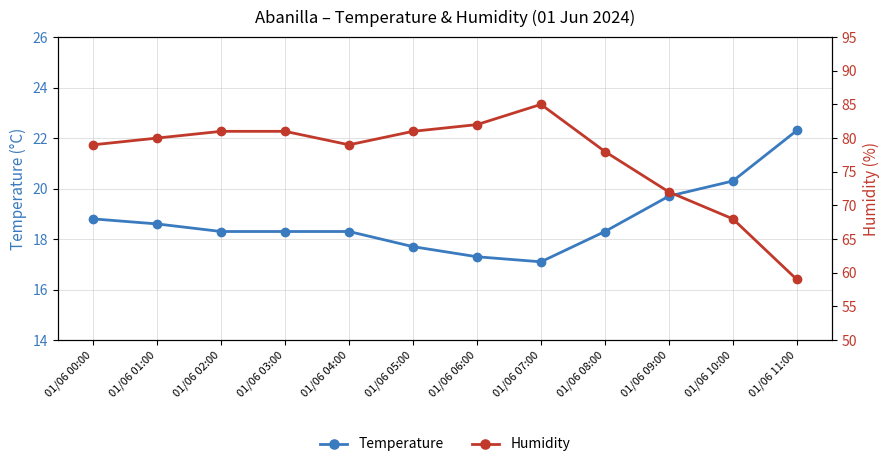

Reading right to left, list all the values displayed in this chart.

Temperature: 01/06 11:00=22.3	01/06 10:00=20.3	01/06 09:00=19.7	01/06 08:00=18.3	01/06 07:00=17.1	01/06 06:00=17.3	01/06 05:00=17.7	01/06 04:00=18.3	01/06 03:00=18.3	01/06 02:00=18.3	01/06 01:00=18.6	01/06 00:00=18.8
Humidity: 01/06 11:00=59.0	01/06 10:00=68.0	01/06 09:00=72.0	01/06 08:00=78.0	01/06 07:00=85.0	01/06 06:00=82.0	01/06 05:00=81.0	01/06 04:00=79.0	01/06 03:00=81.0	01/06 02:00=81.0	01/06 01:00=80.0	01/06 00:00=79.0